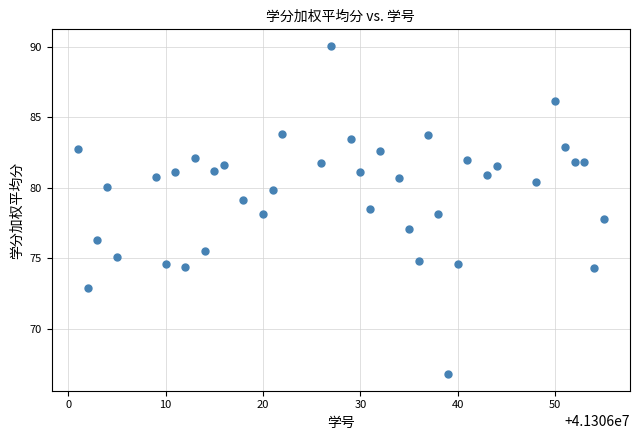

What is the range of Y values (max minus min)?

23.3